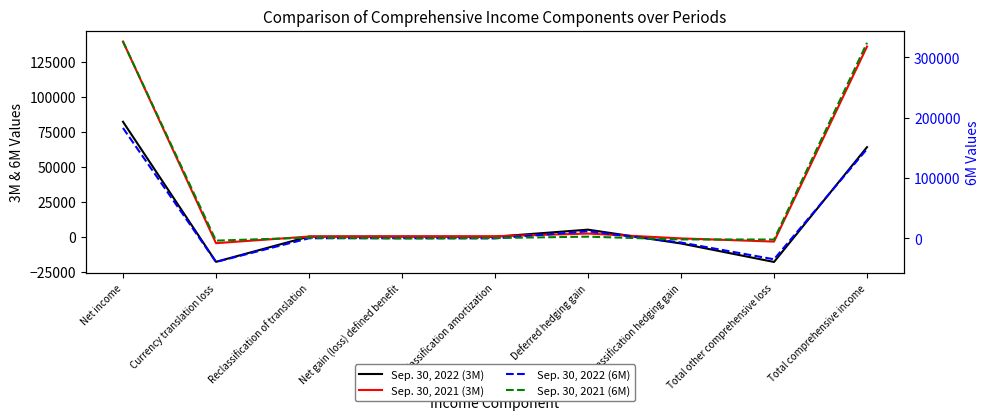

At which category is the sum across all series the highest?

Net income